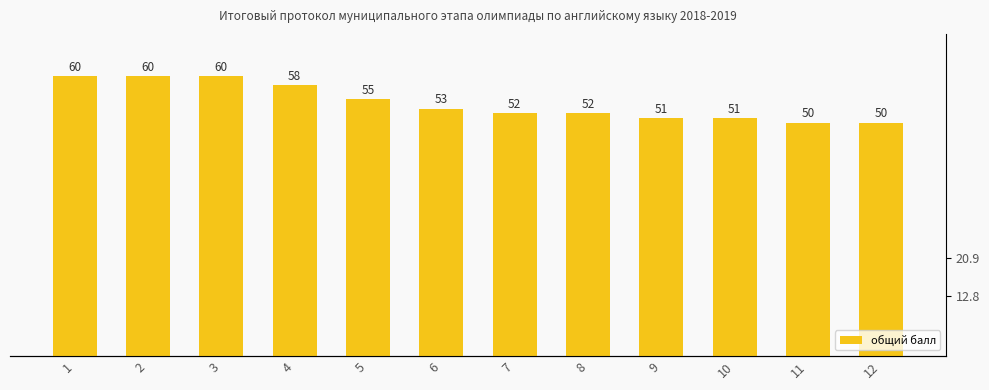

Count the number of categories in the chart.

12